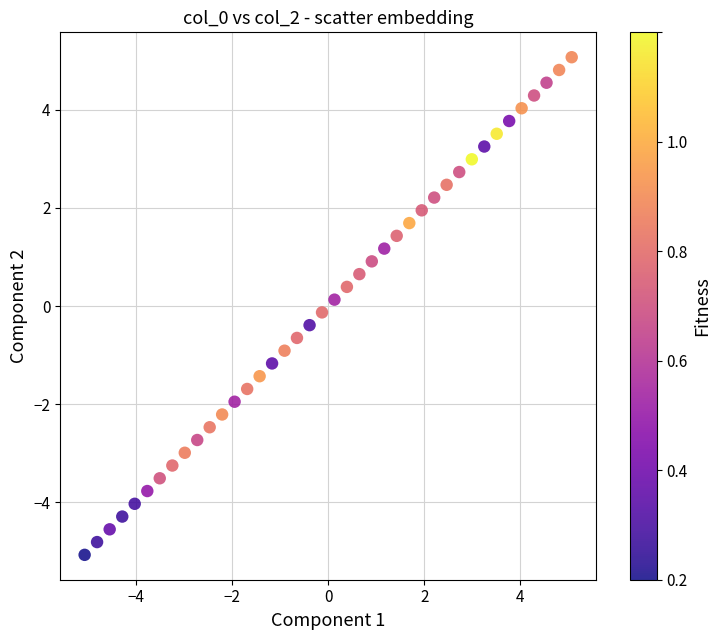

What is the range of Y values (max minus min)?

10.1